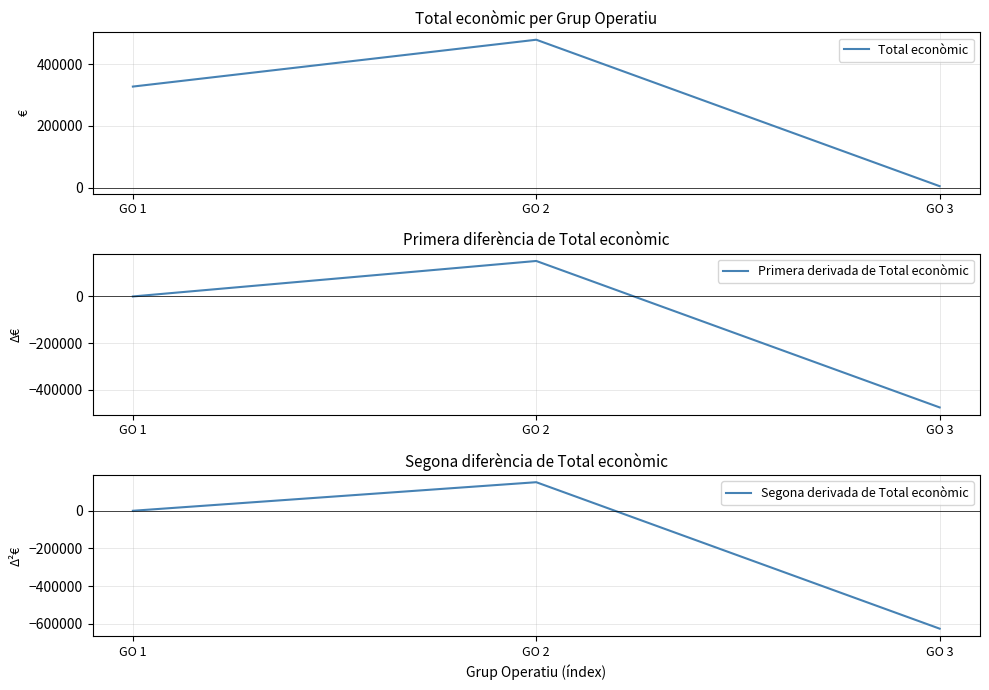

At GO 1, list the series in order from smallest to largest.

Primera derivada de Total econòmic, Segona derivada de Total econòmic, Total econòmic